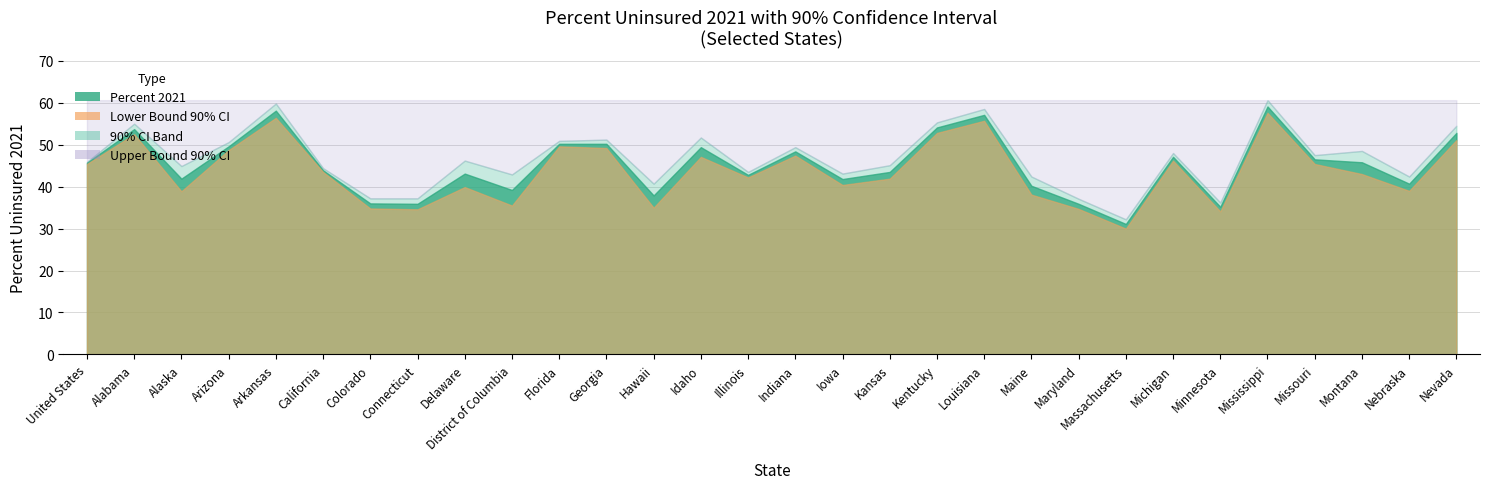

Is it true that Upper Bound equals 42.9 at District of Columbia?

True